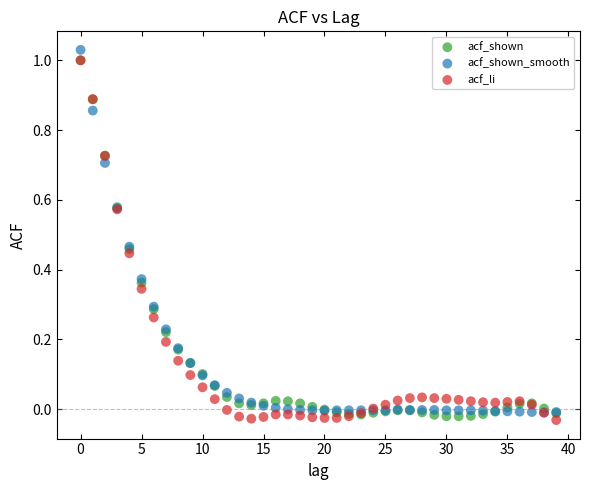

Which series reaches the minimum Y coordinate?

acf_li